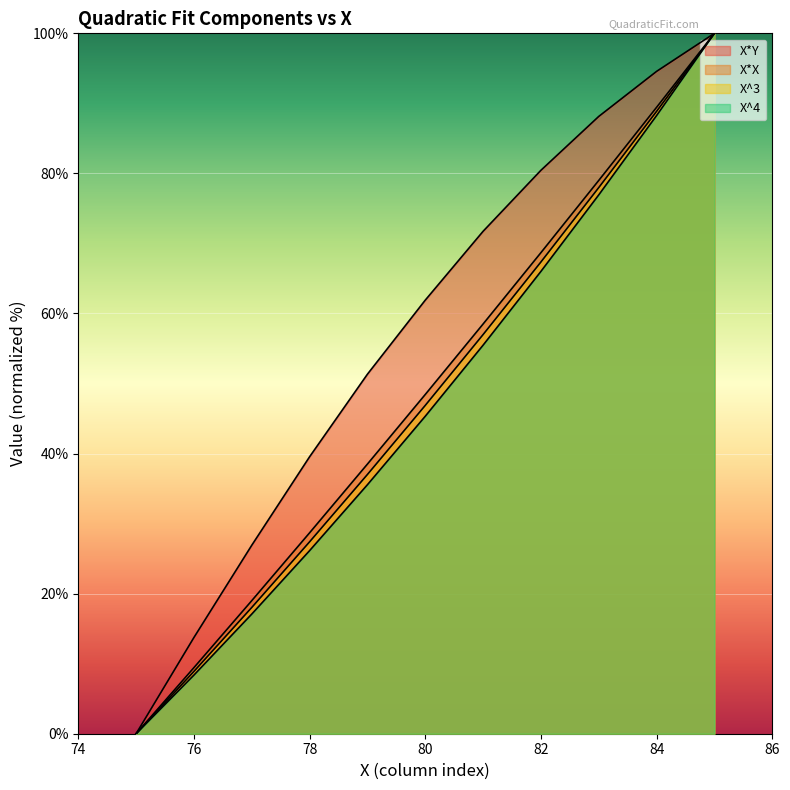

At how many categories does at least one series exceed 34?

8